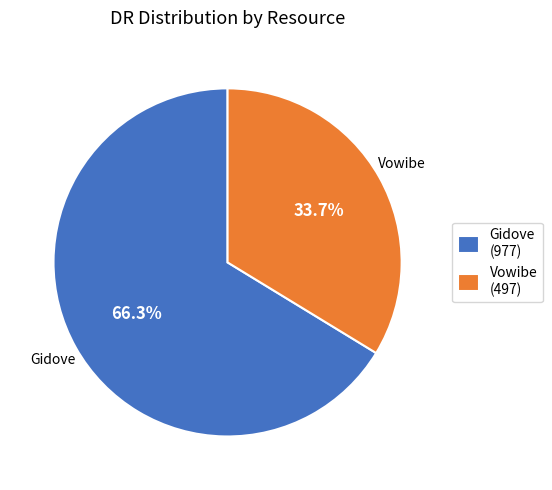

To the nearest percent, what portion does Vowibe represent?

34%